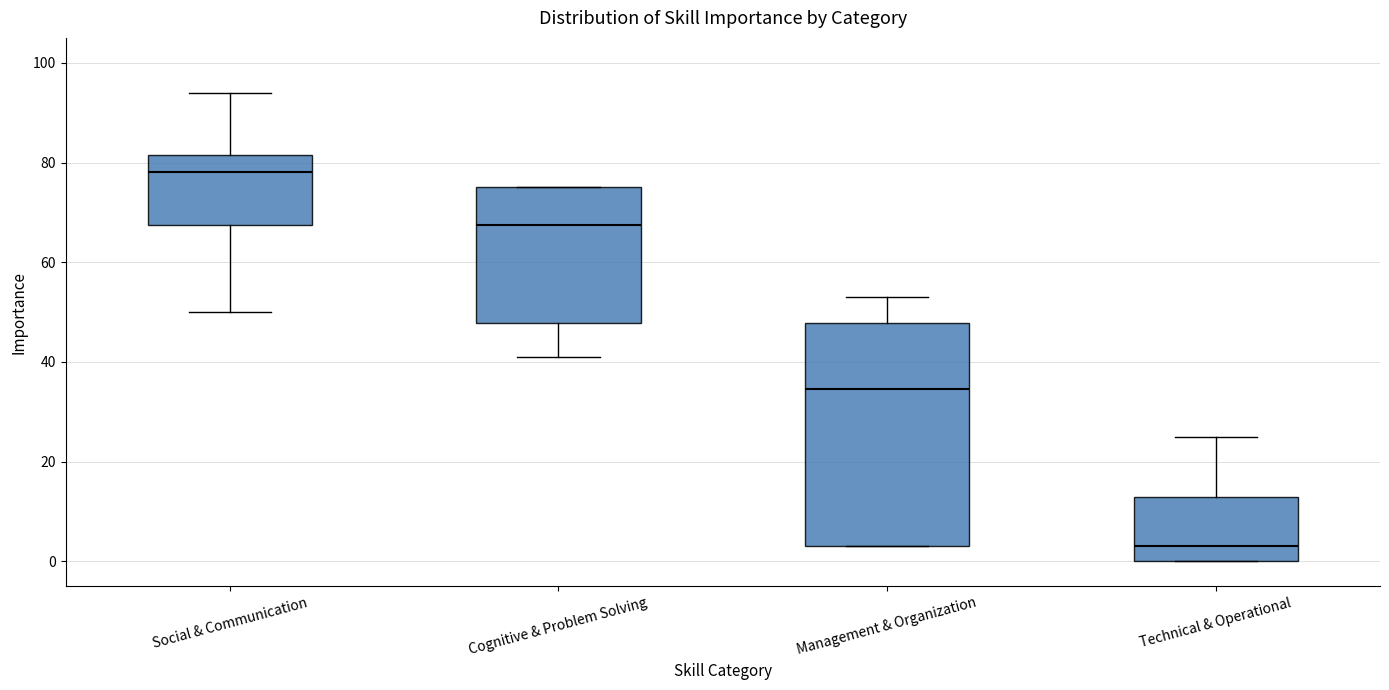

Where is the upper edge of the box for Management & Organization on the y-axis? The values are not printed on the chart, so give them approximately, as read against the axis.

48